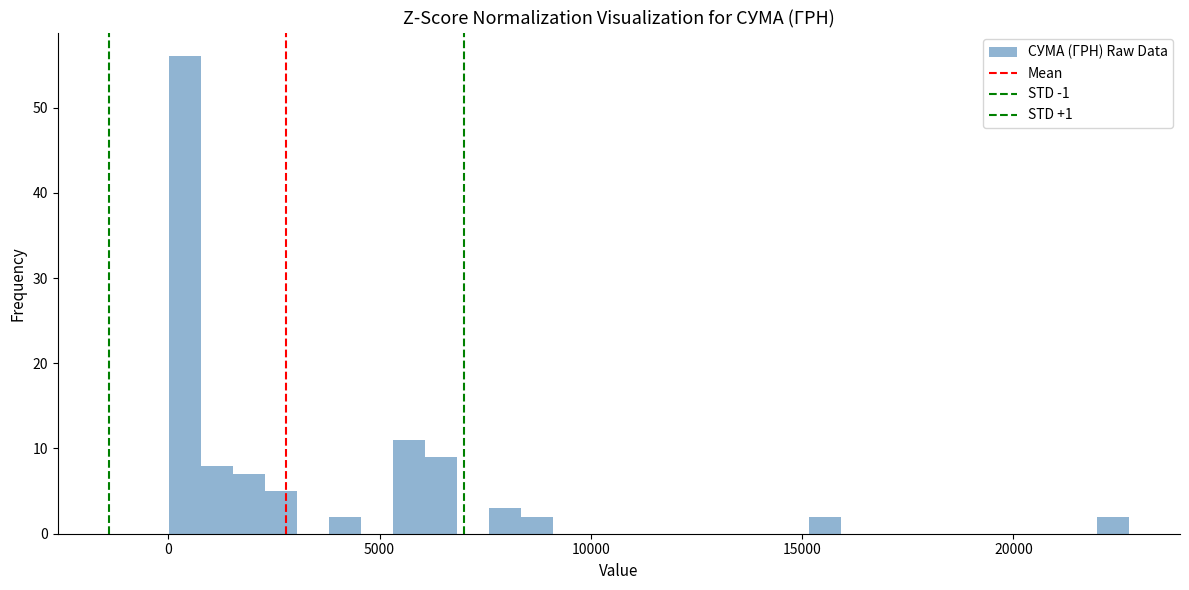

Read against the x-axis, roughly where is the centre of the tallest bar?

500